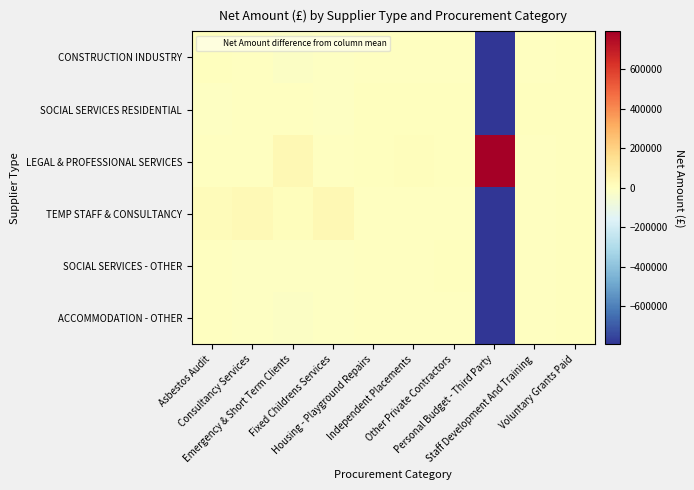

Reading left to right, what are all the values shown in this chart?

CONSTRUCTION INDUSTRY: Asbestos Audit=932.7	Consultancy Services=-1002.3	Emergency & Short Term Clients=-13133.2	Fixed Childrens Services=-8158.6	Housing - Playground Repairs=-1604.6	Independent Placements=-2466.7	Other Private Contractors=-1570.0	Personal Budget - Third Party=-792315.4	Staff Development And Training=-904.2	Voluntary Grants Paid=0.0
SOCIAL SERVICES RESIDENTIAL: Asbestos Audit=-7395.3	Consultancy Services=-5632.5	Emergency & Short Term Clients=-5973.9	Fixed Childrens Services=-7015.8	Housing - Playground Repairs=2115.4	Independent Placements=1253.3	Other Private Contractors=2150.0	Personal Budget - Third Party=-788329.7	Staff Development And Training=4520.8	Voluntary Grants Paid=0.0
LEGAL & PROFESSIONAL SERVICES: Asbestos Audit=-2168.7	Consultancy Services=-4714.2	Emergency & Short Term Clients=33666.8	Fixed Childrens Services=-2408.6	Housing - Playground Repairs=3763.0	Independent Placements=7533.3	Other Private Contractors=2510.0	Personal Budget - Third Party=3955611.5	Staff Development And Training=-904.2	Voluntary Grants Paid=0.0
TEMP STAFF & CONSULTANCY: Asbestos Audit=16604.7	Consultancy Services=29469.7	Emergency & Short Term Clients=10866.8	Fixed Childrens Services=33000.4	Housing - Playground Repairs=-1604.6	Independent Placements=-2466.7	Other Private Contractors=-1570.0	Personal Budget - Third Party=-792315.4	Staff Development And Training=-904.2	Voluntary Grants Paid=0.0
SOCIAL SERVICES - OTHER: Asbestos Audit=-6003.2	Consultancy Services=-8790.3	Emergency & Short Term Clients=-12293.2	Fixed Childrens Services=-7258.6	Housing - Playground Repairs=-1064.6	Independent Placements=-1386.7	Other Private Contractors=50.0	Personal Budget - Third Party=-790335.4	Staff Development And Training=-904.2	Voluntary Grants Paid=0.0
ACCOMMODATION - OTHER: Asbestos Audit=-1970.3	Consultancy Services=-9330.3	Emergency & Short Term Clients=-13133.2	Fixed Childrens Services=-8158.6	Housing - Playground Repairs=-1604.6	Independent Placements=-2466.7	Other Private Contractors=-1570.0	Personal Budget - Third Party=-792315.4	Staff Development And Training=-904.2	Voluntary Grants Paid=0.0